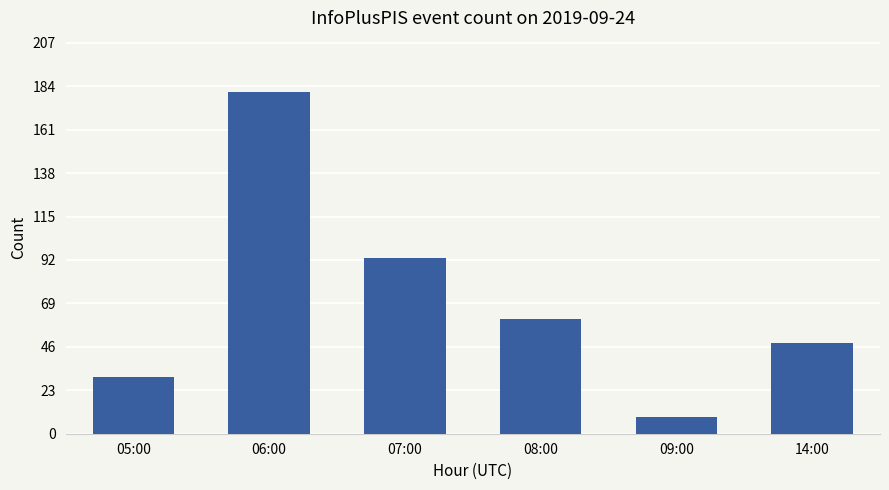

Which category has the lowest value across all series?

09:00